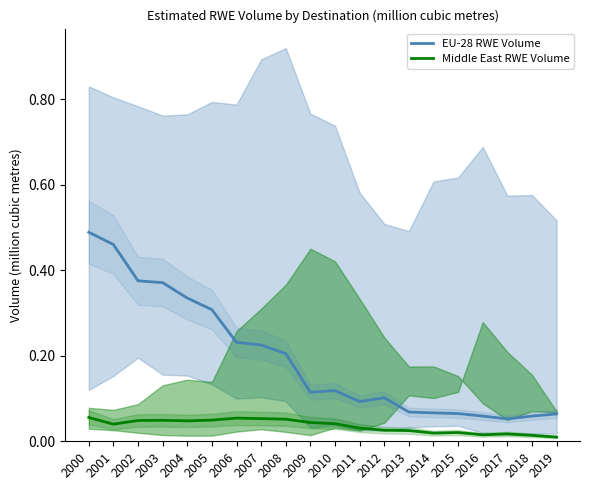

What are all the series names shown in the legend?

EU-28 RWE Volume, Middle East RWE Volume